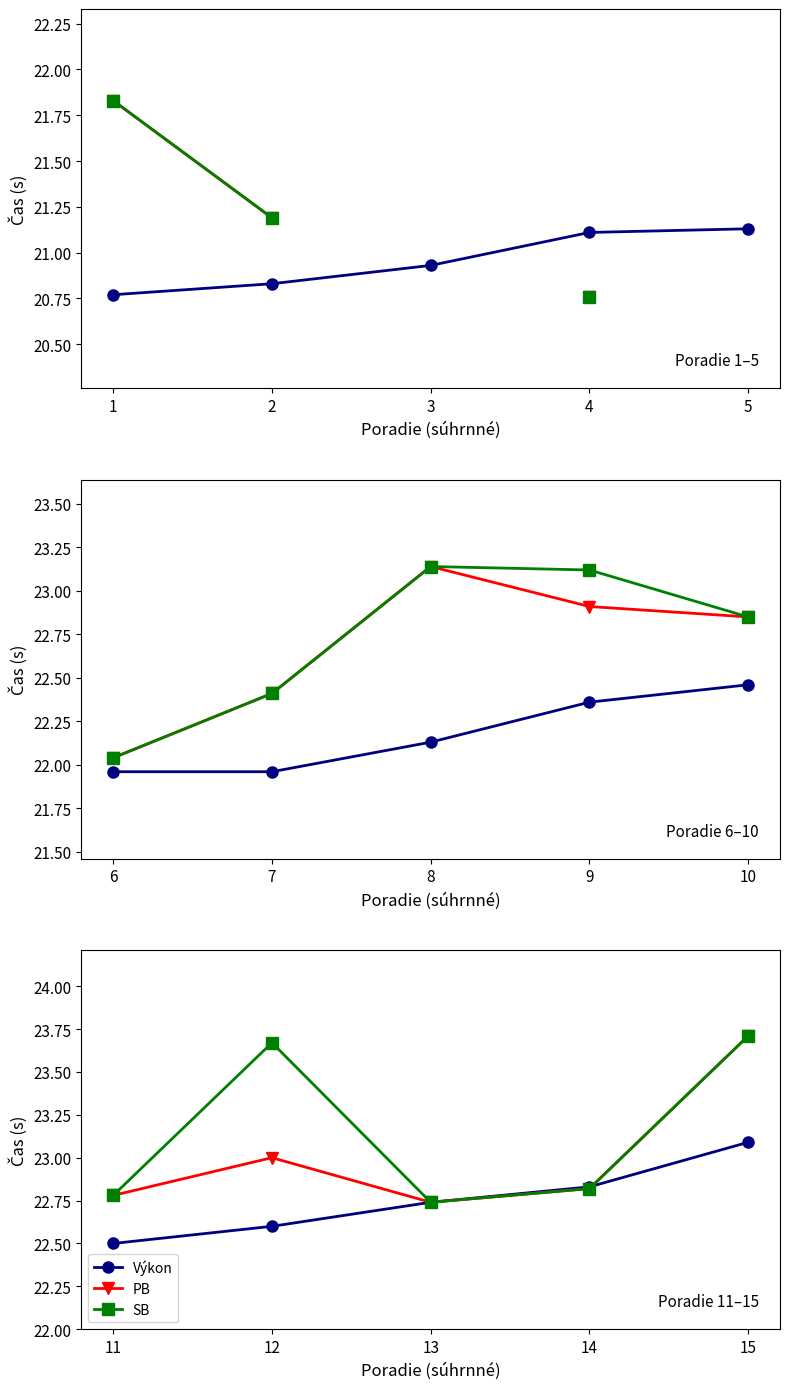

True or false: SB has more than 1 points higher than both neighbors.

False